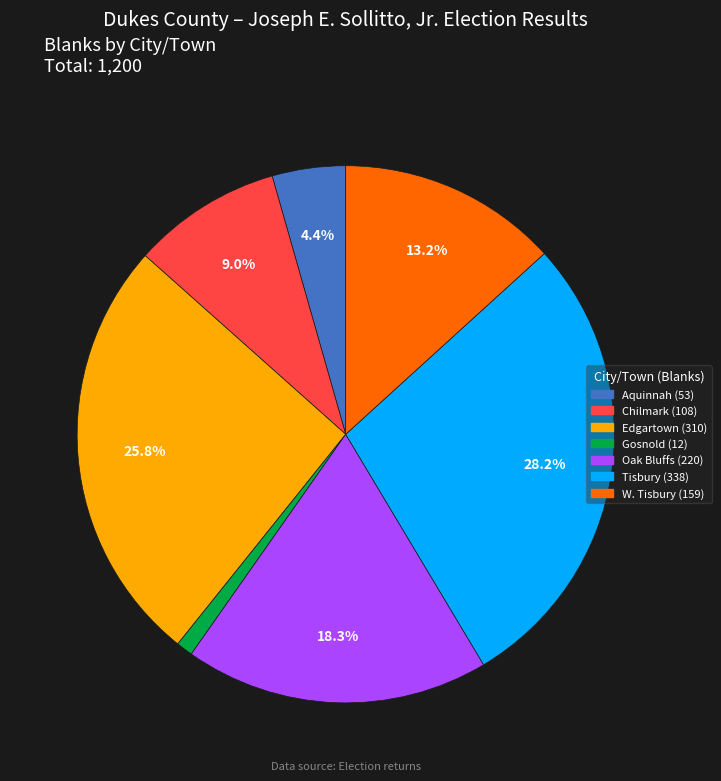

Is W. Tisbury the majority of the pie?

No